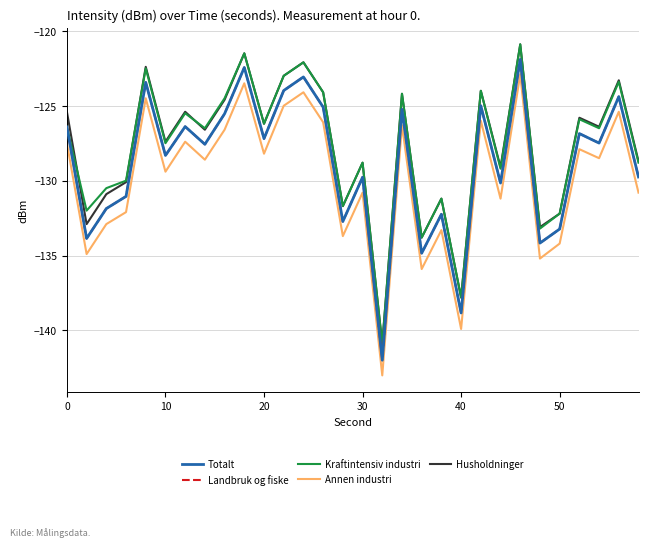

Does the chart have visible grid lines?

Yes